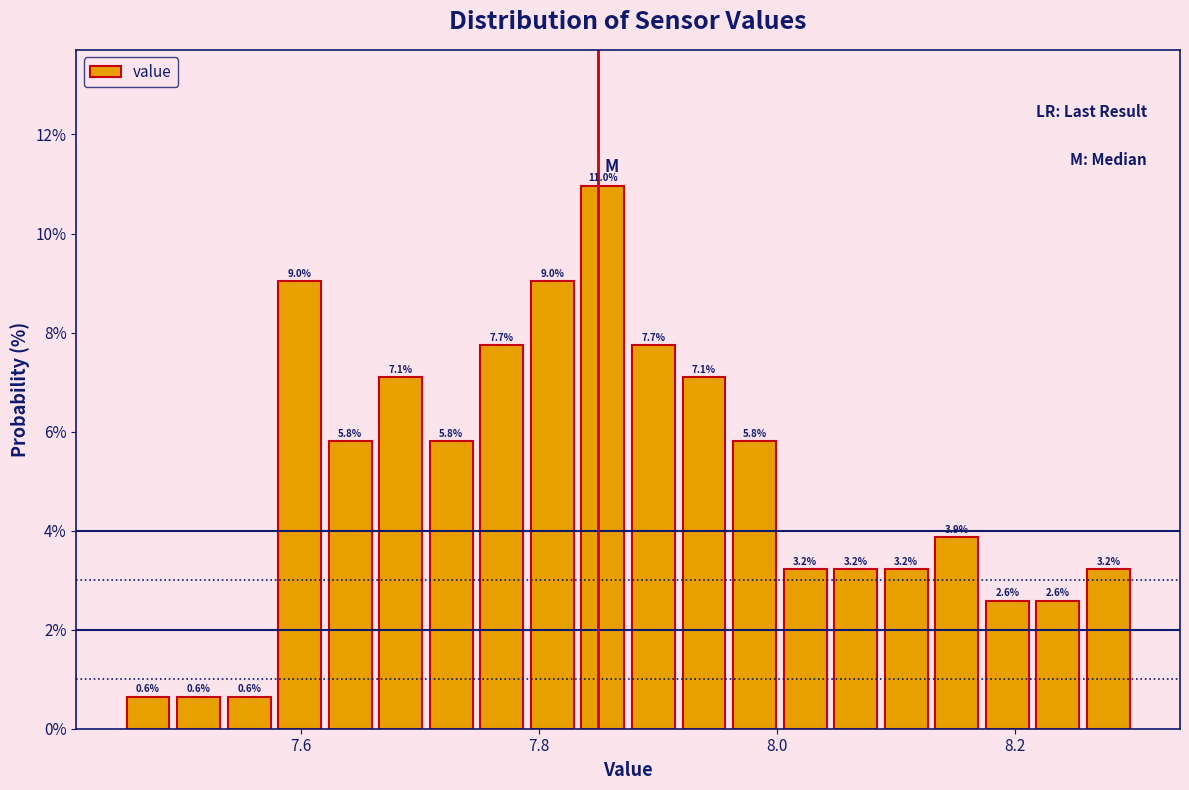

Around what value on the x-axis is the tallest bar? Give the approximate position of its centre, as read against the axis.

7.86